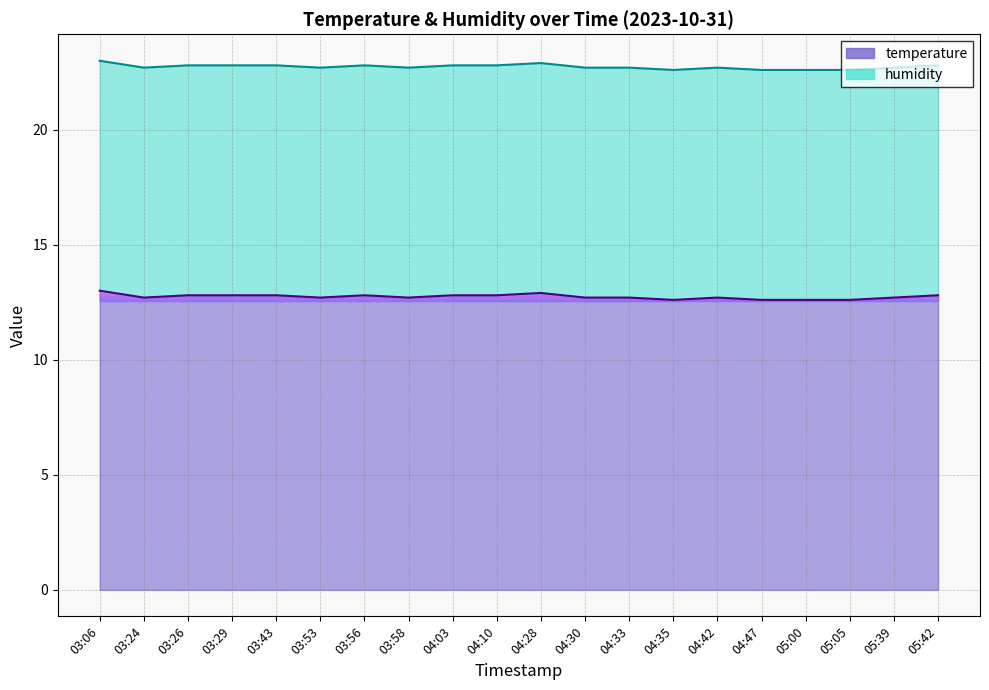

Count the temperature (line) values in the range 12 to 13.

20